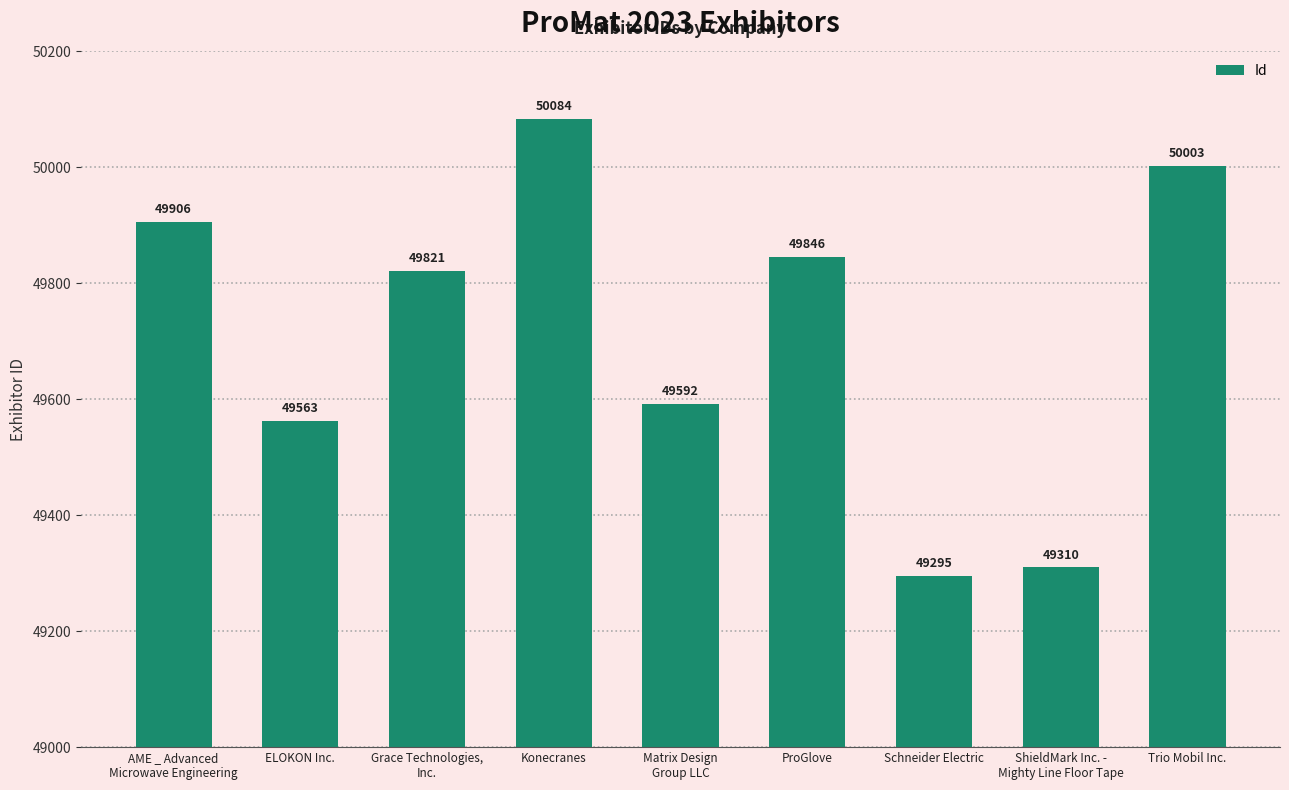

Count the number of categories in the chart.

9